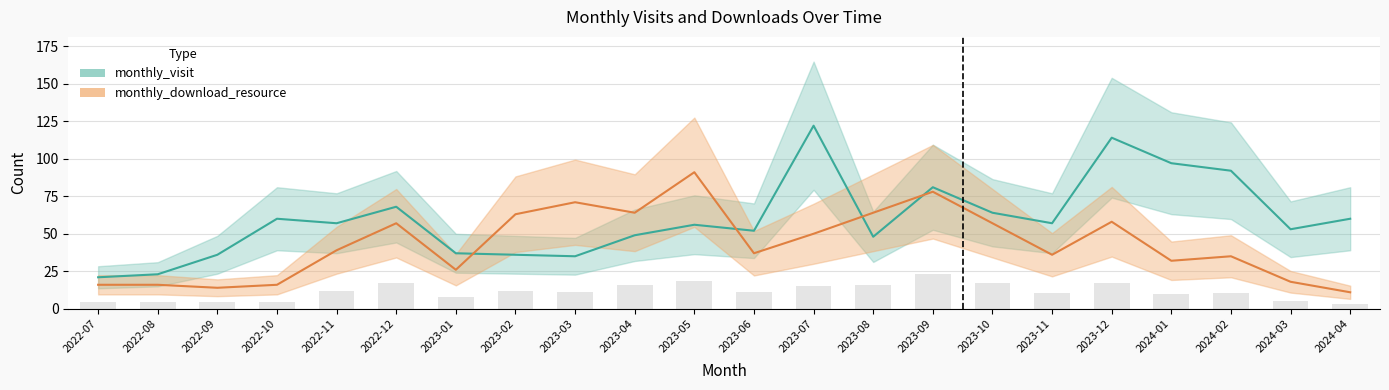

Which has a higher value, 2023-01 or 2023-02?

2023-01